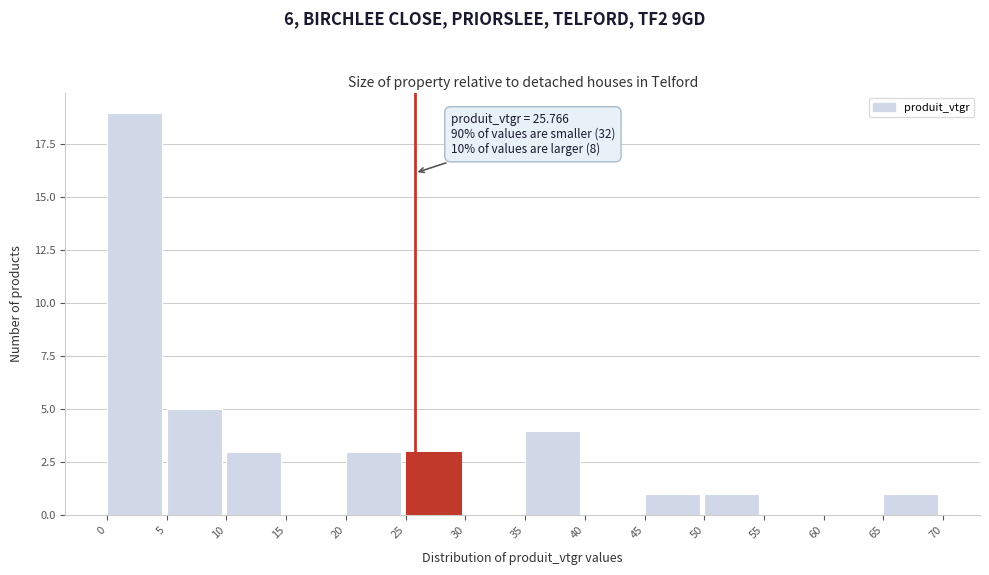

Over which range of the x-axis is the bar tallest?

0 to 5